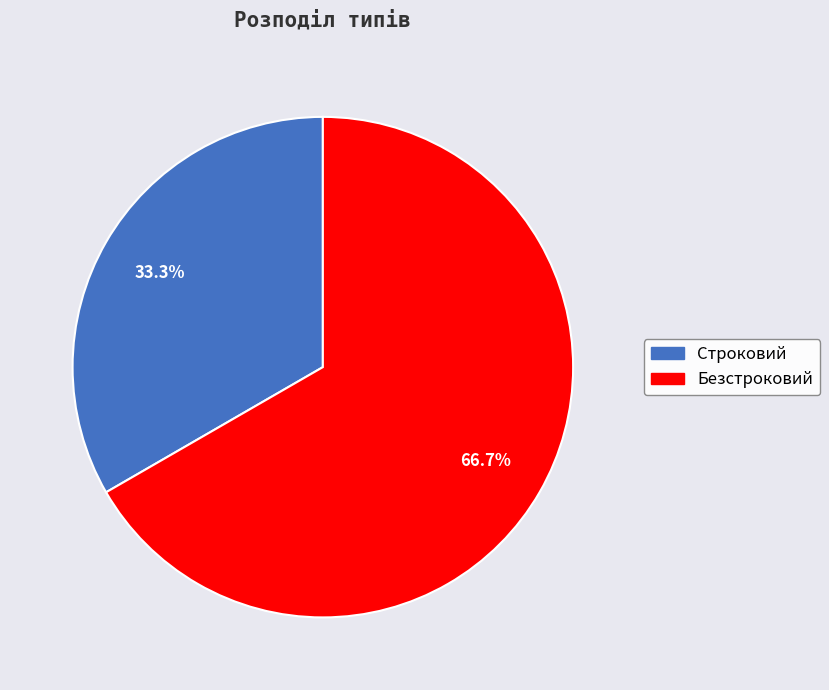

How many slices are in this pie chart?

2